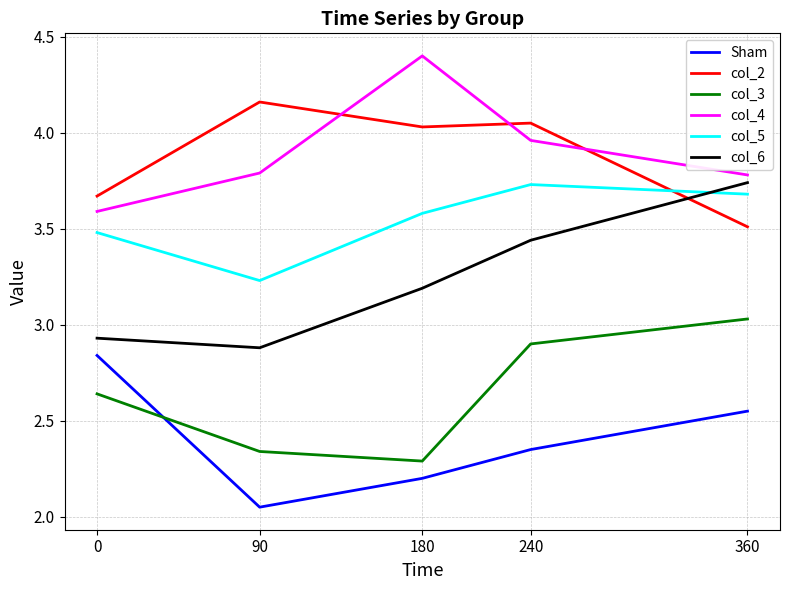

Rank the categories by Sham value from lowest to highest.

90, 180, 240, 360, 0